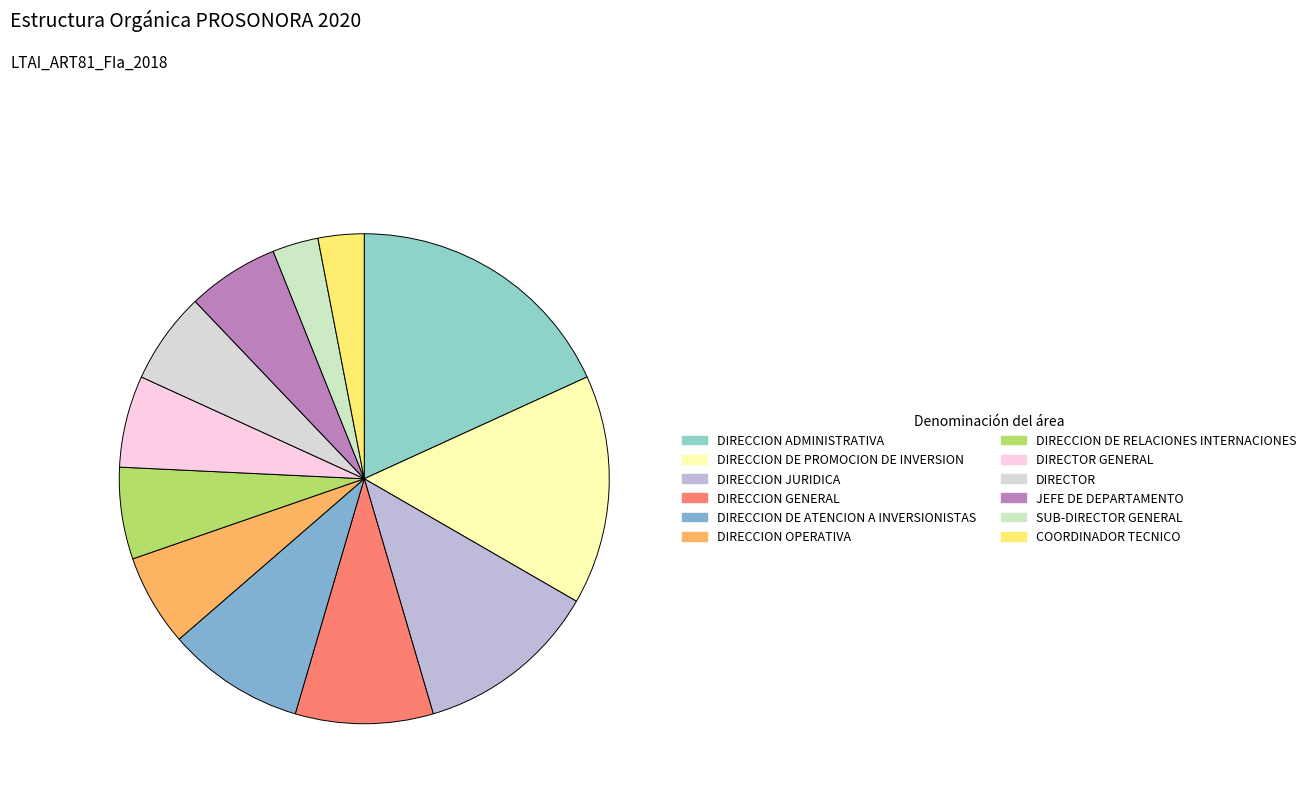

Combined, what portion of the pie is COORDINADOR TECNICO and DIRECCION ADMINISTRATIVA?

21.2%